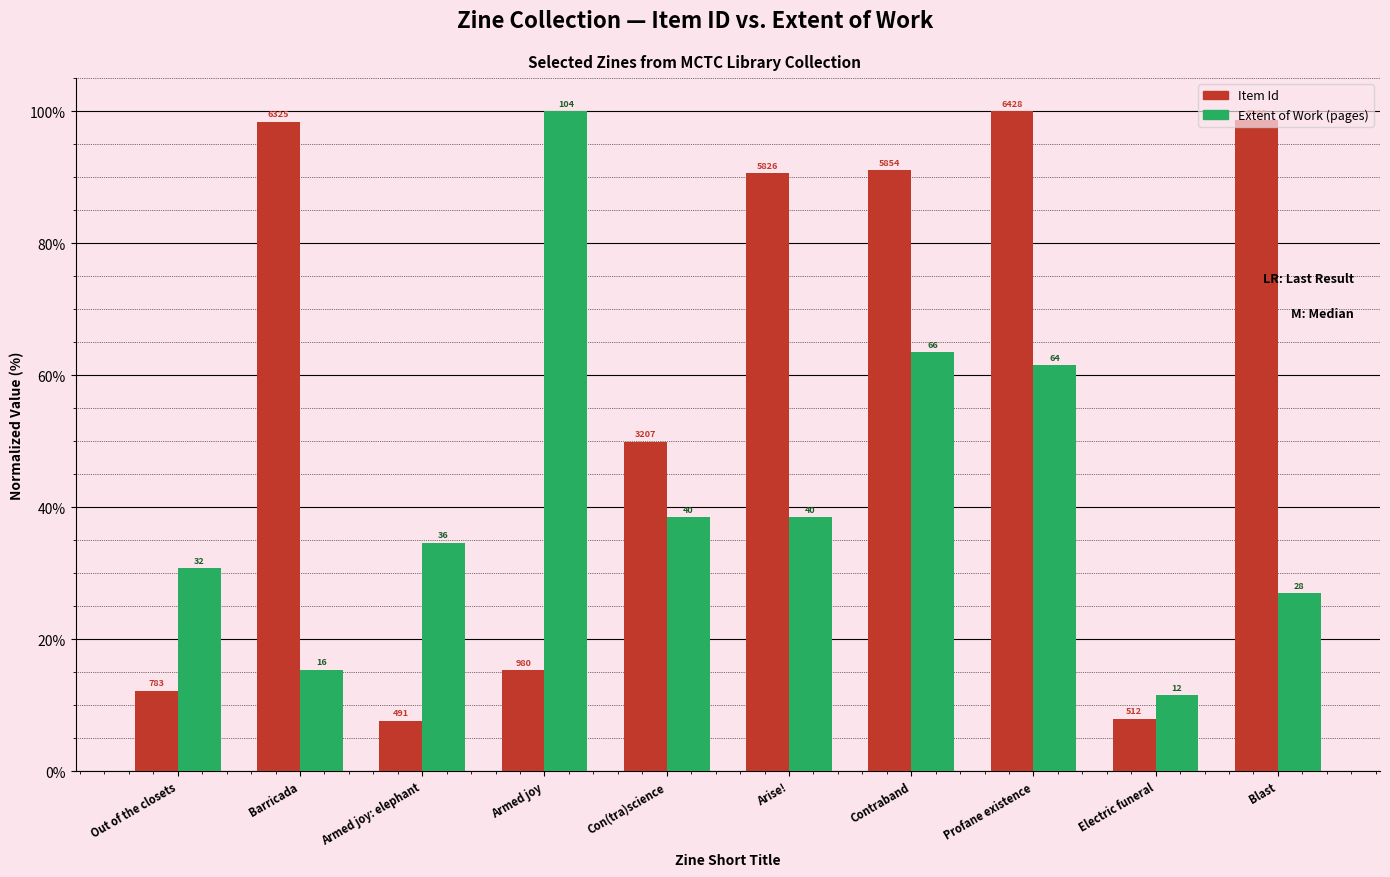

Which category has the lowest value across all series?

Armed joy: elephant